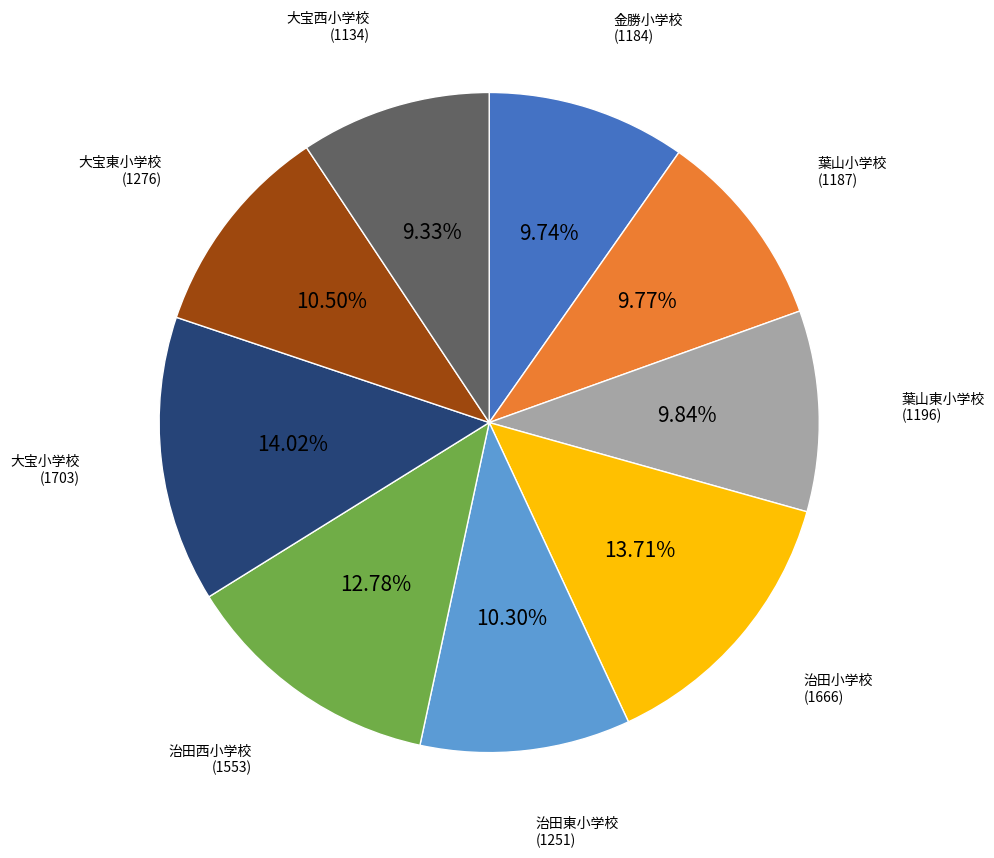

Does any single category account for the majority?

No